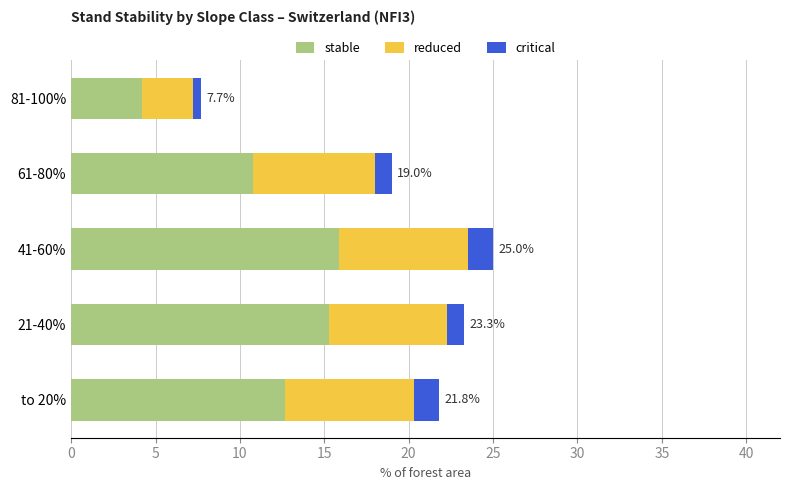

What is the difference between the second highest and minimum values in the stable series?

11.1